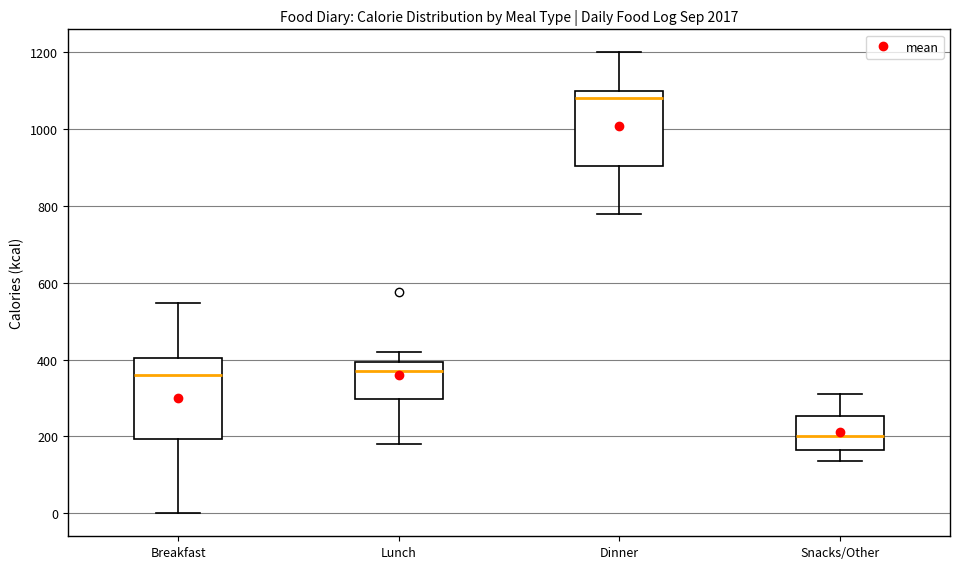

Reading left to right, read every box against the y-axis: the position of its median line, the range the box covers, and the ends of its whiskers. The values are not printed on the chart, so give them approximately, as read against the axis.

Breakfast: median 360, box 200 to 400, whiskers 0 to 540
Lunch: median 380, box 300 to 400, whiskers 180 to 420
Dinner: median 1080, box 900 to 1100, whiskers 780 to 1200
Snacks/Other: median 200, box 160 to 260, whiskers 140 to 320